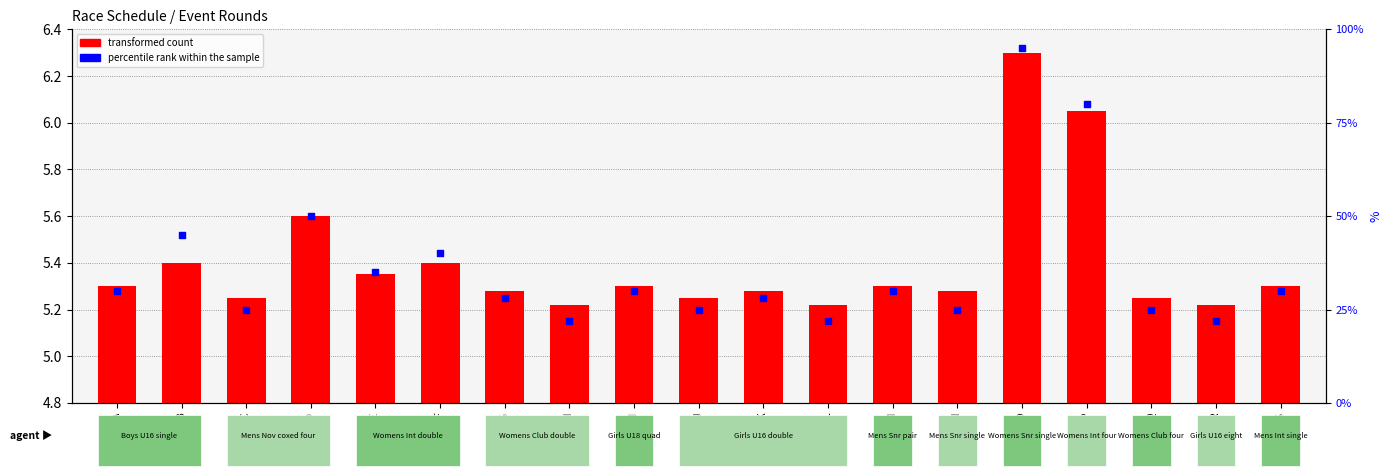

At which category is the sum across all series the highest?

Race O